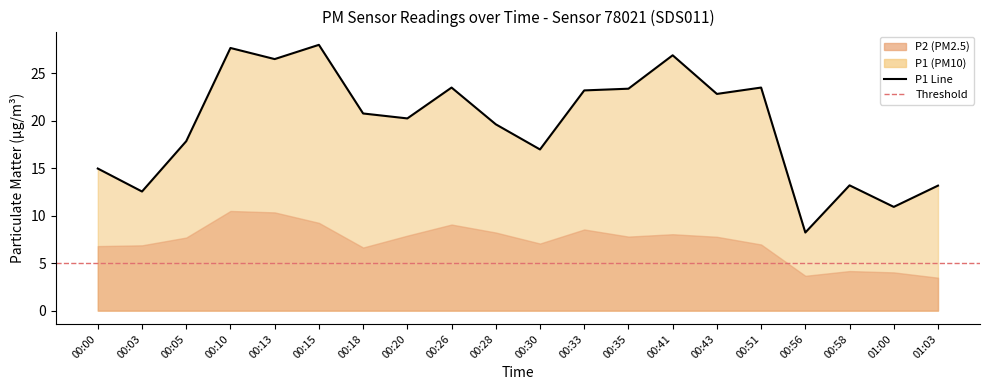

The value at 00:18 is 27.4. True or false?

False